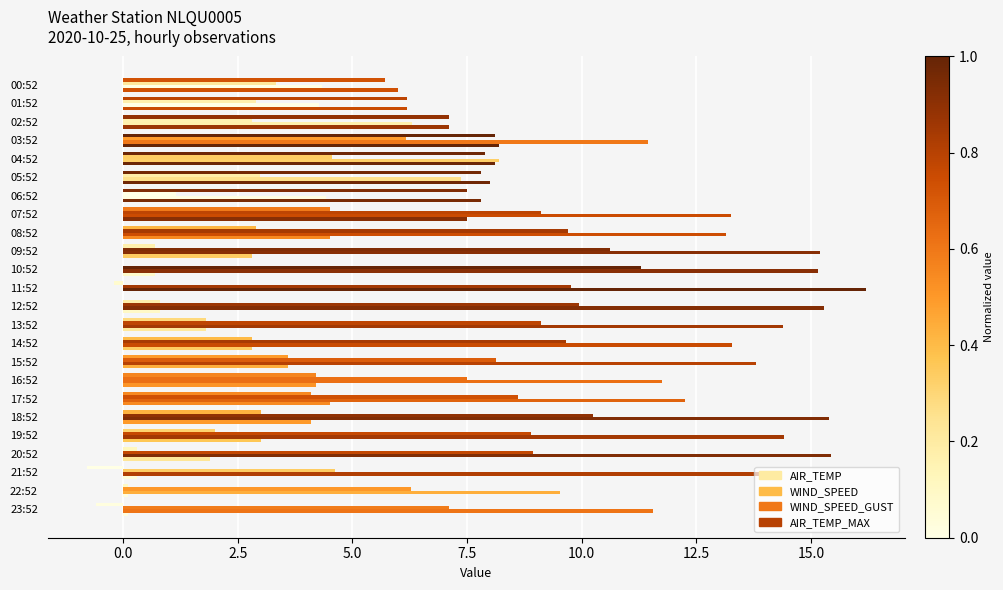

How many categories are shown in the chart?

24